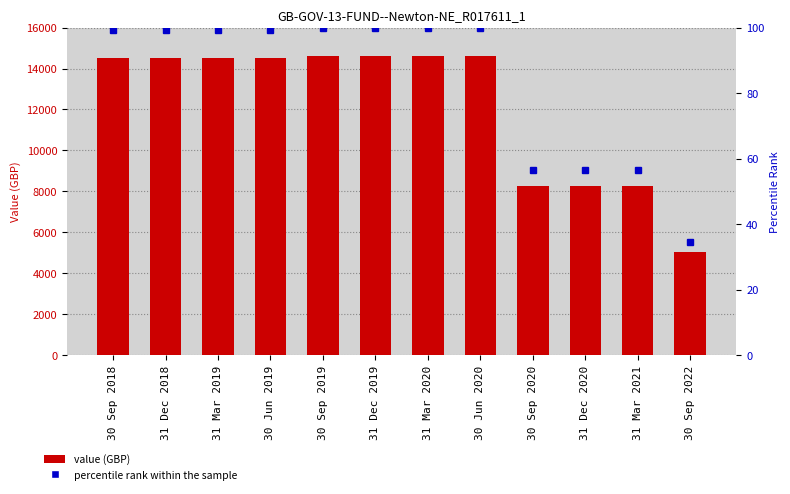

What is the sum of all percentile rank within the sample values?

1000.4